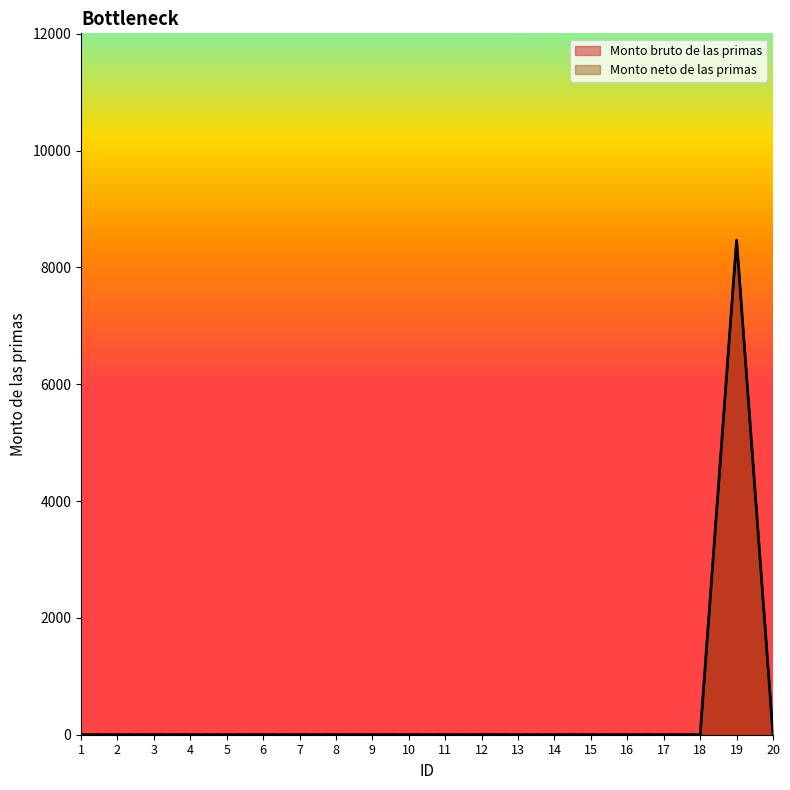

At which label is Monto neto de las primas closest to 4233?

1